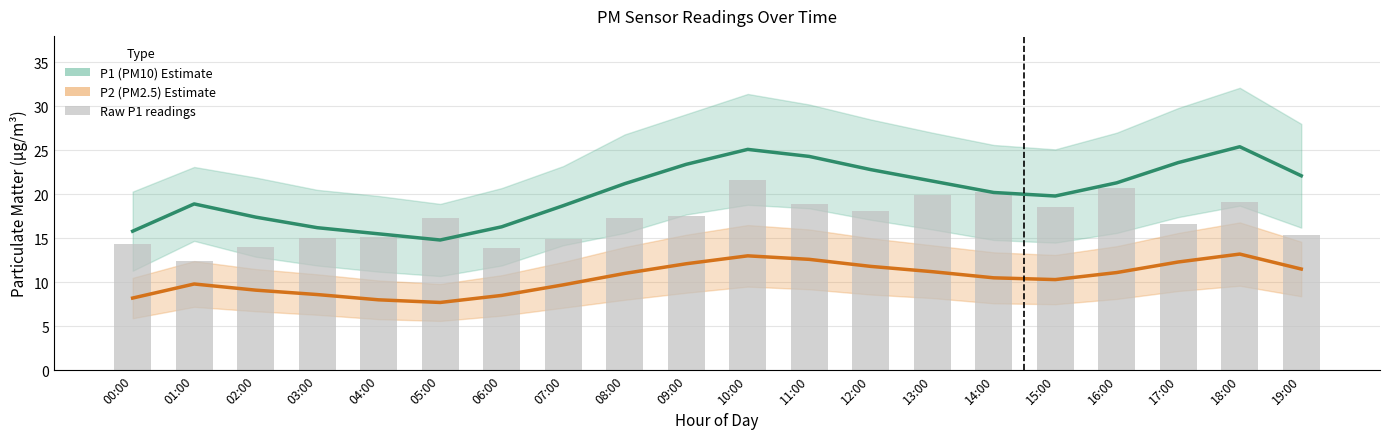

What are all the series names shown in the legend?

P1 (PM10 Estimate), P2 (PM2.5 Estimate), Raw P1 readings